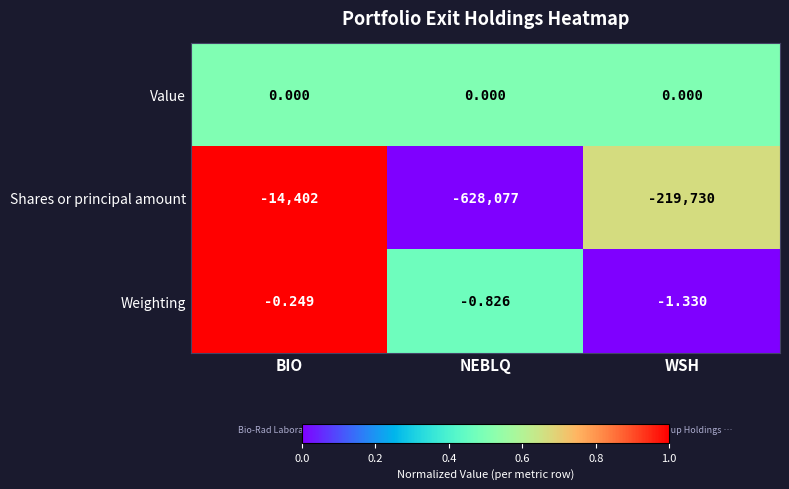

Which series has the largest total across all categories?

Value